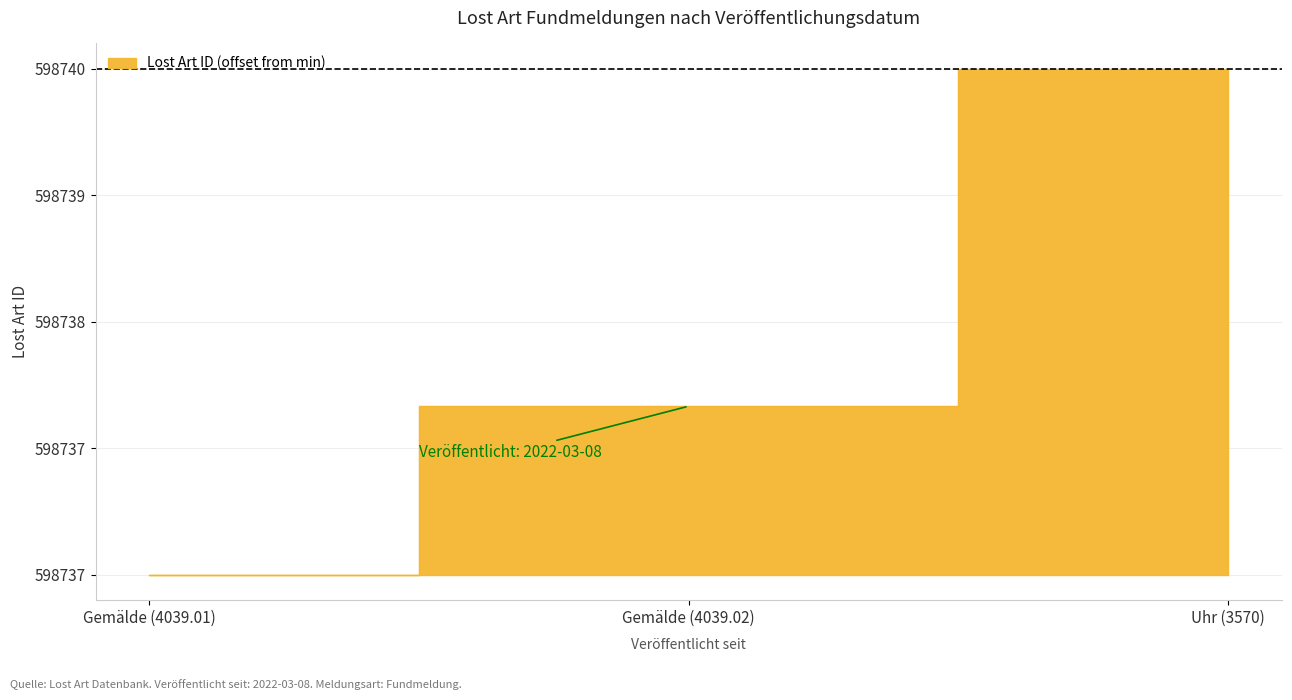

What is the greatest value displayed?

3